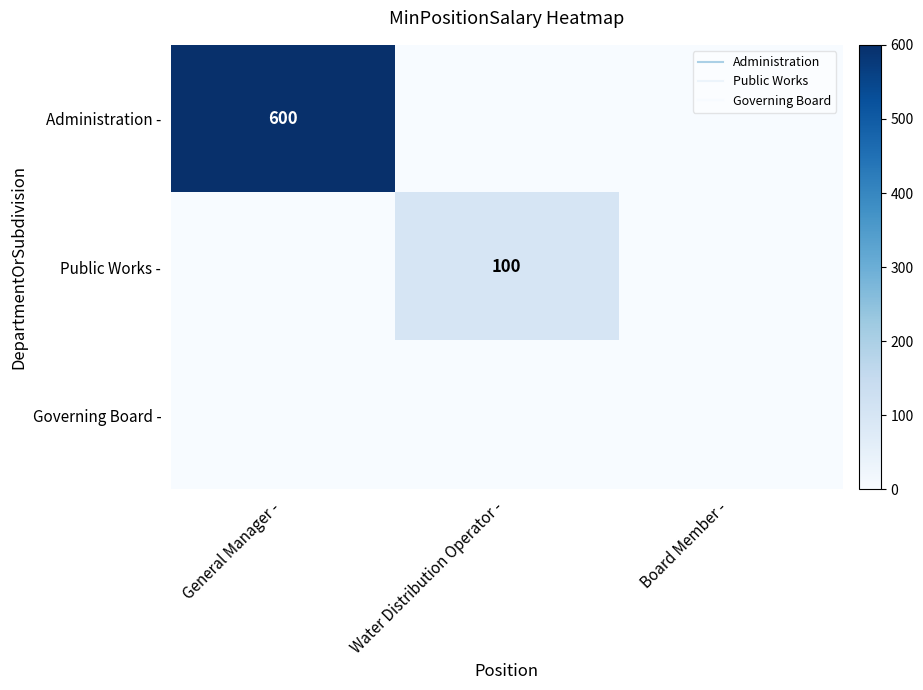

Is it true that Public Works - equals 67 at Board Member -?

False